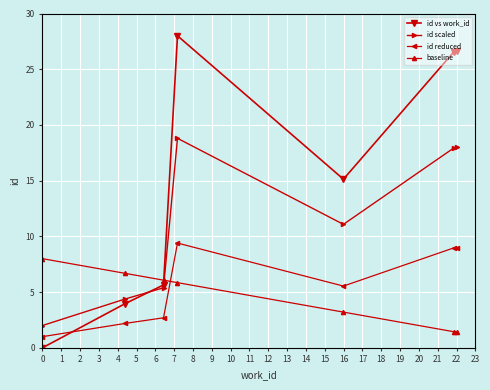

How many lines are shown in the chart?

4